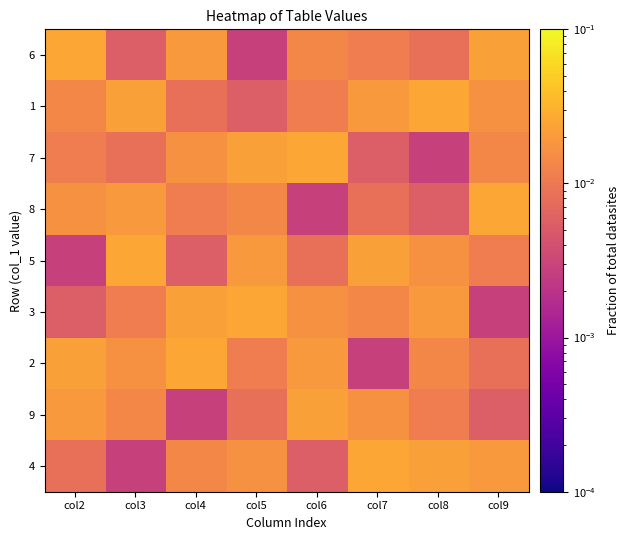

Count the number of categories in the chart.

8